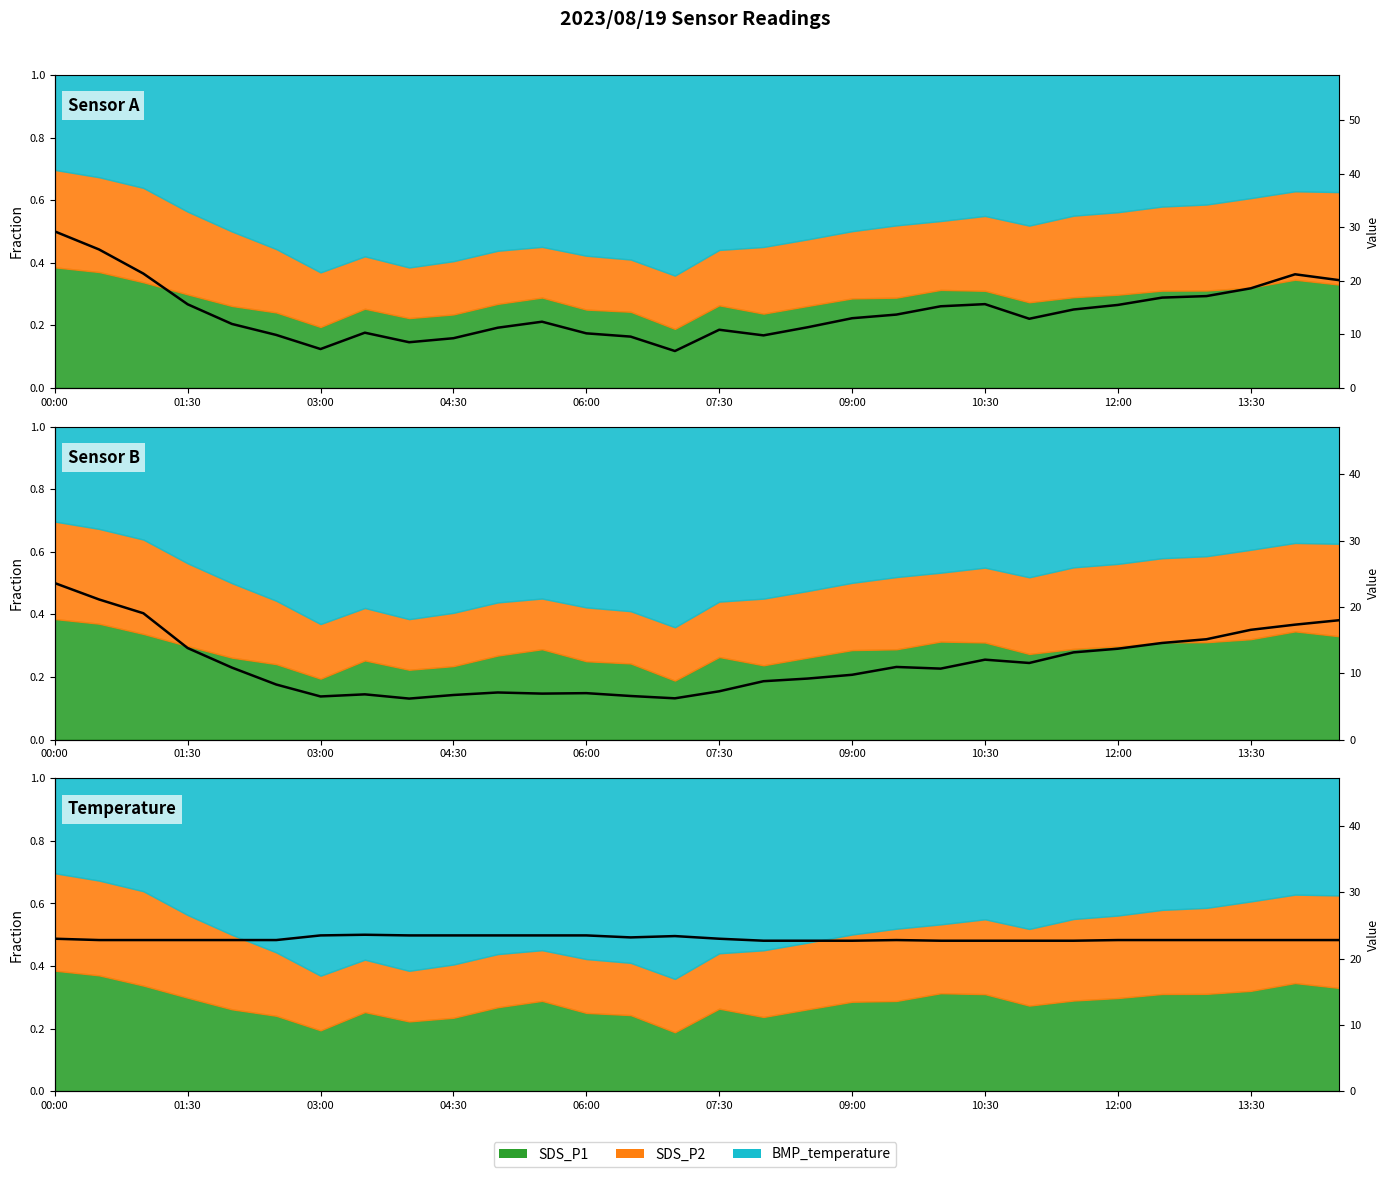

What is the difference between the highest and lowest values at 10?

16.4